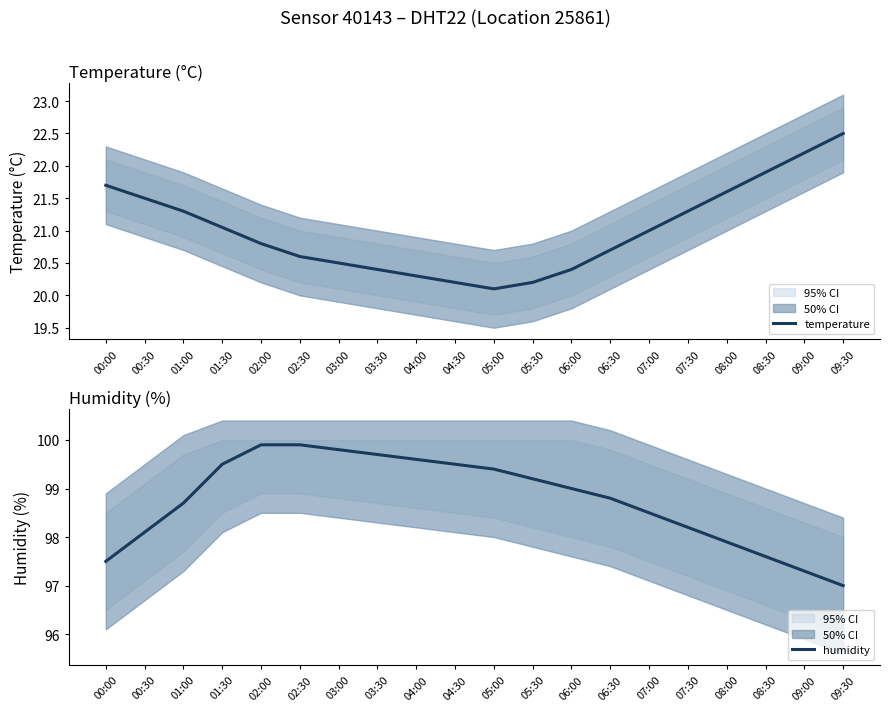

List the labels in order of humidity value, largest first.

02:00, 02:30, 03:00, 03:30, 04:00, 01:30, 04:30, 05:00, 05:30, 06:00, 06:30, 01:00, 07:00, 07:30, 00:30, 08:00, 08:30, 00:00, 09:00, 09:30